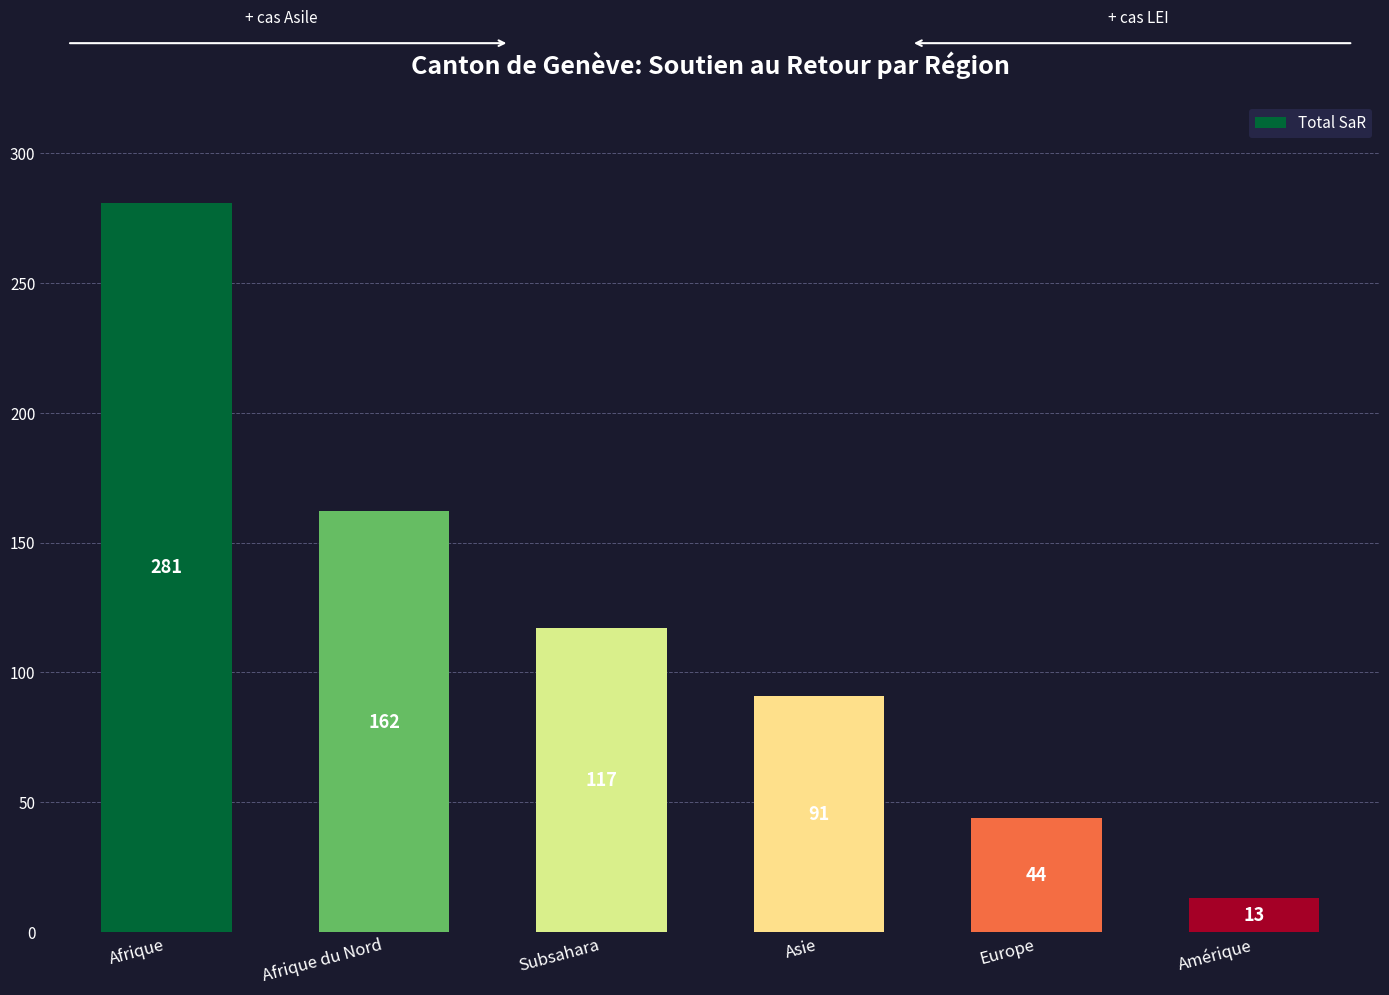

What is the difference between the maximum and minimum values?

268